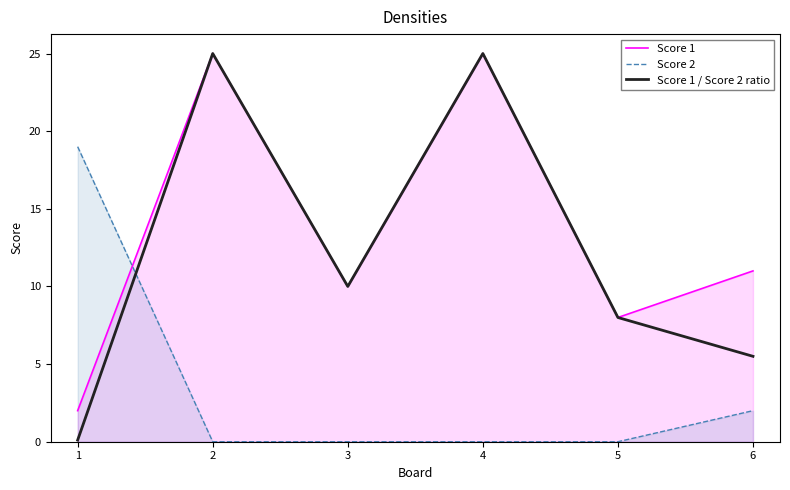

Which series has the largest range (max minus min)?

Score 1 / Score 2 ratio